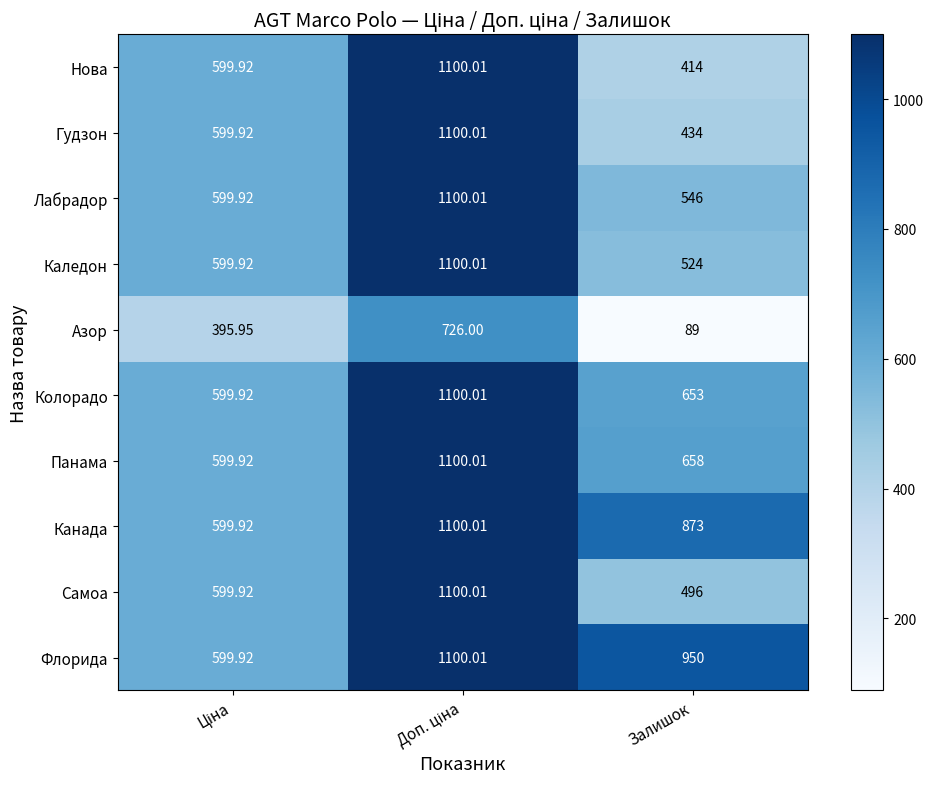

At Залишок, list the series in order from smallest to largest.

Азор, Нова, Гудзон, Самоа, Каледон, Лабрадор, Колорадо, Панама, Канада, Флорида